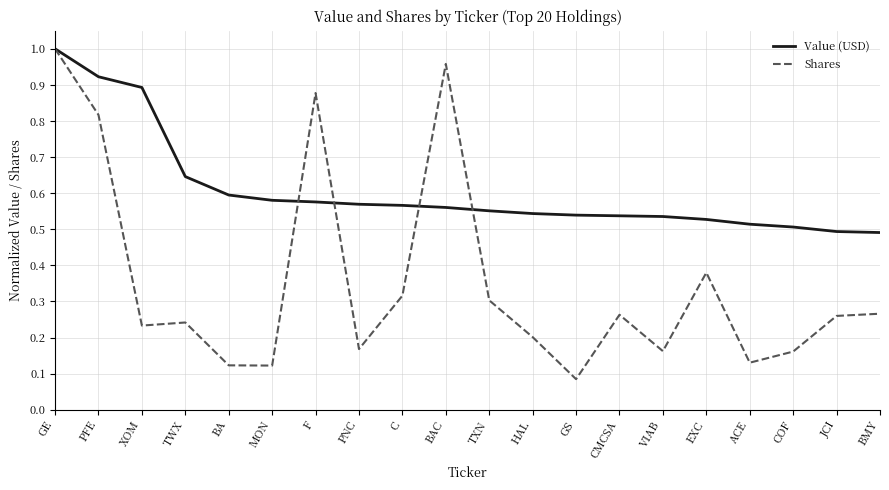

Which series changed the most between HAL and COF?

Shares